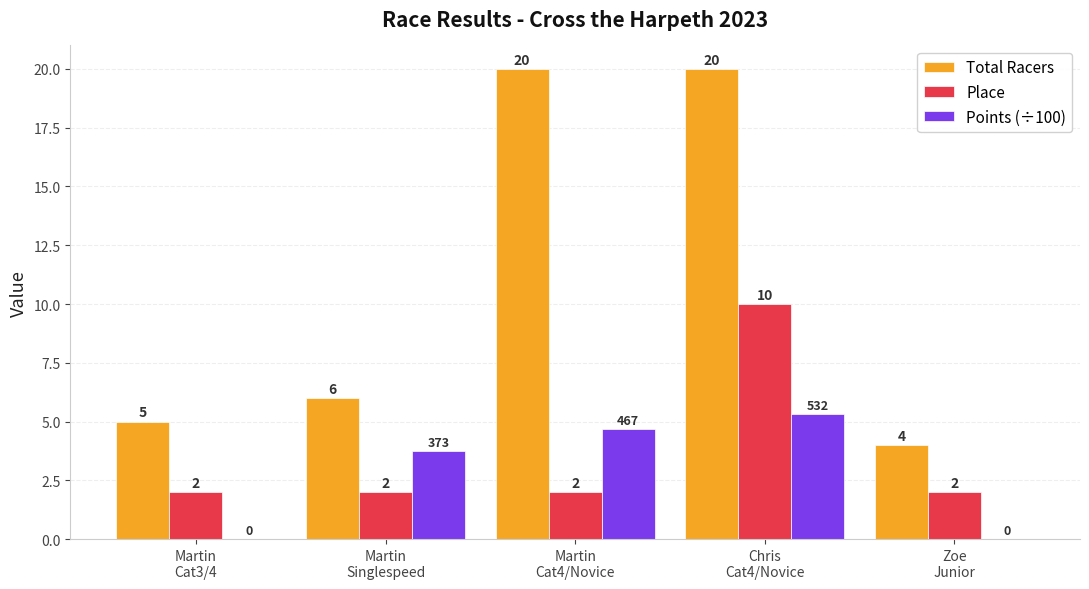

What is the sum of all Total Racers values?

55.0